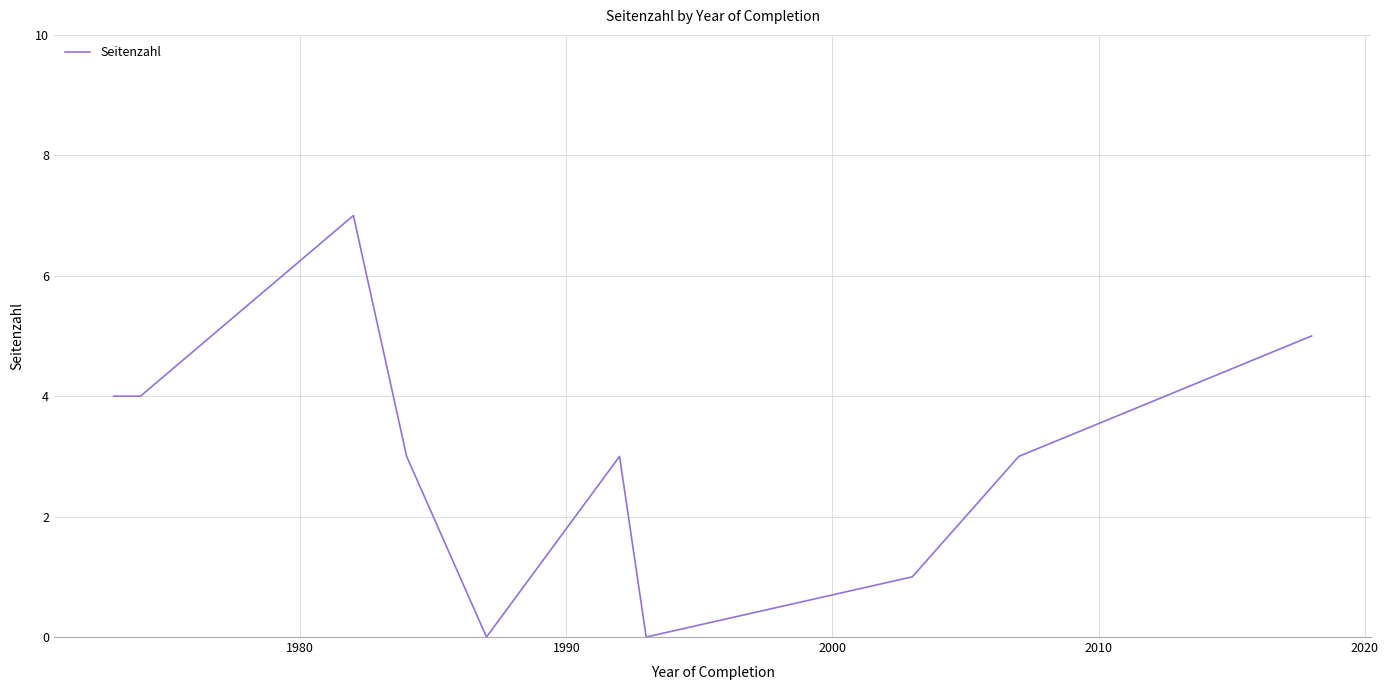

What is the difference between the maximum and minimum values?

7